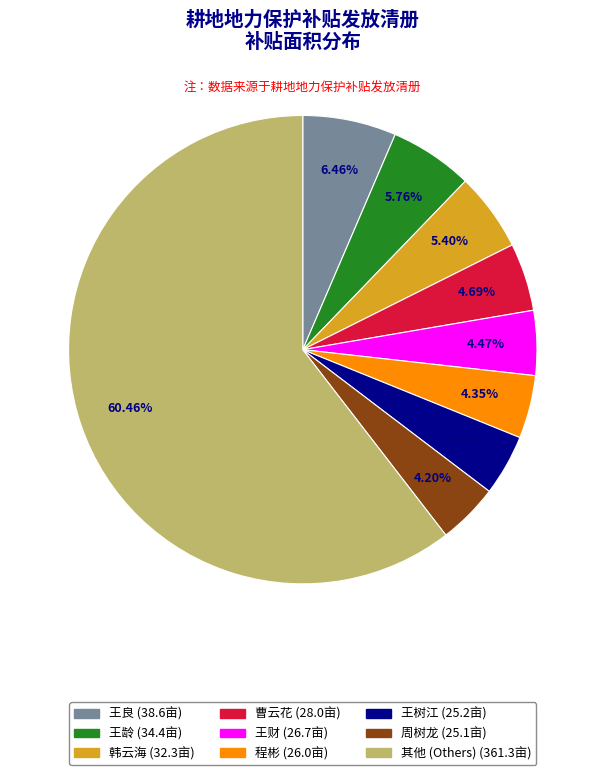

Is there a majority slice in this chart?

Yes